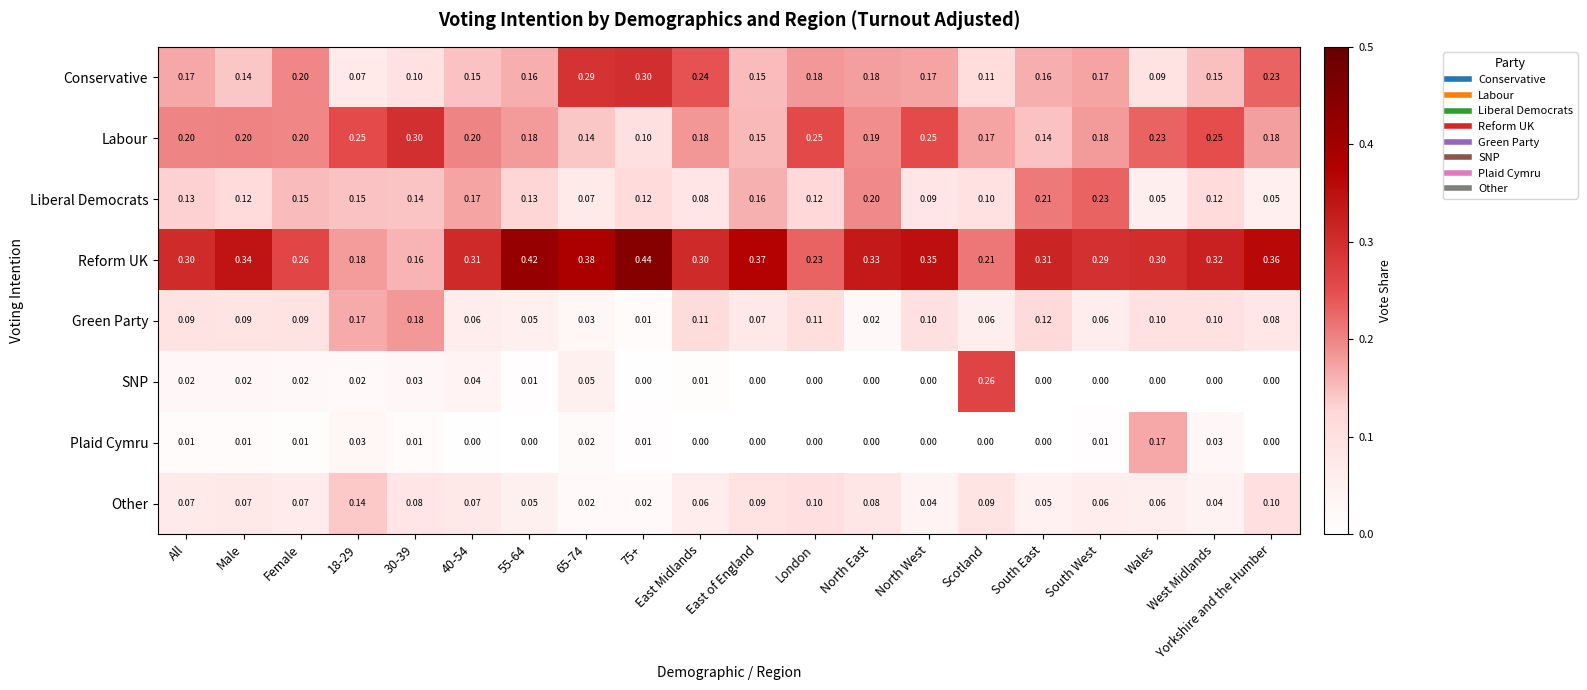

At which label does Plaid Cymru reach its peak?

Wales